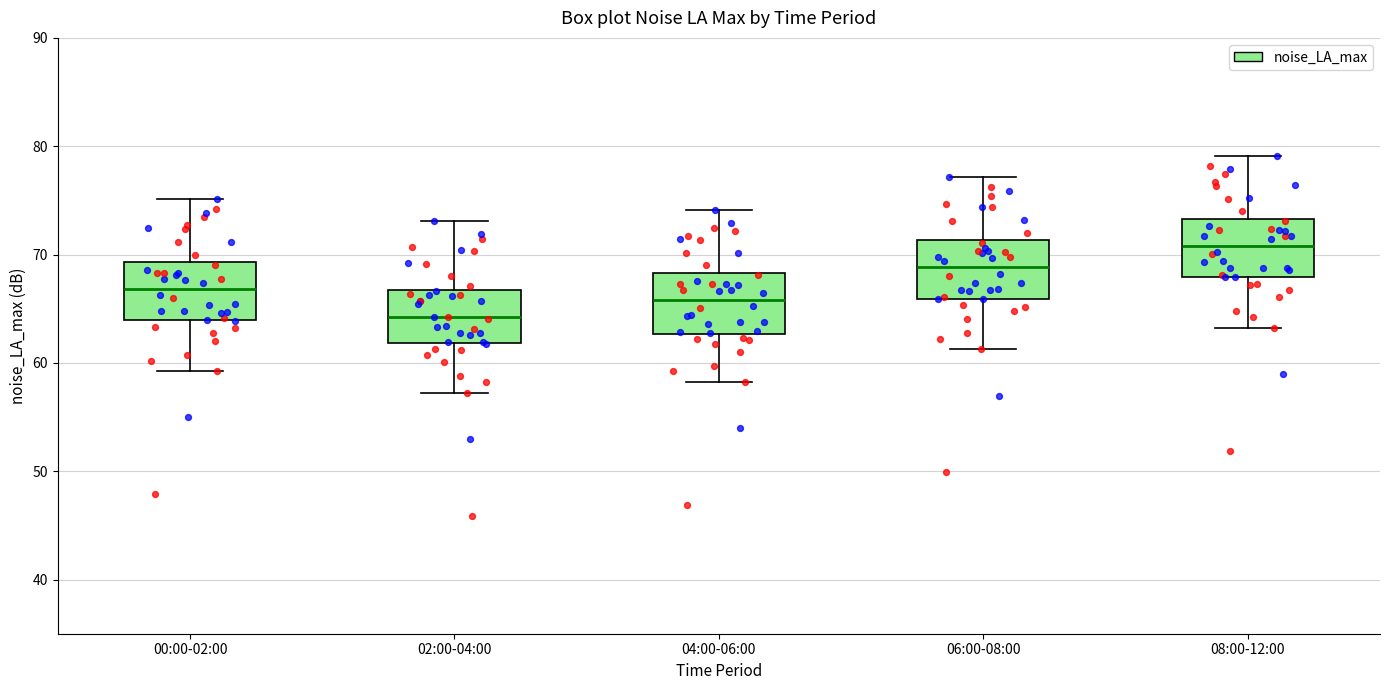

Reading left to right, transcribe this box plot: for each box, give where its median line is, the range the box spans, and where its two whiskers end, as read against the y-axis. The values are not printed on the chart, so give them approximately, as read against the axis.

00:00-02:00: median 67, box 64 to 69, whiskers 59 to 75
02:00-04:00: median 64, box 62 to 67, whiskers 57 to 73
04:00-06:00: median 66, box 63 to 68, whiskers 58 to 74
06:00-08:00: median 69, box 66 to 71, whiskers 61 to 77
08:00-12:00: median 71, box 68 to 73, whiskers 63 to 79